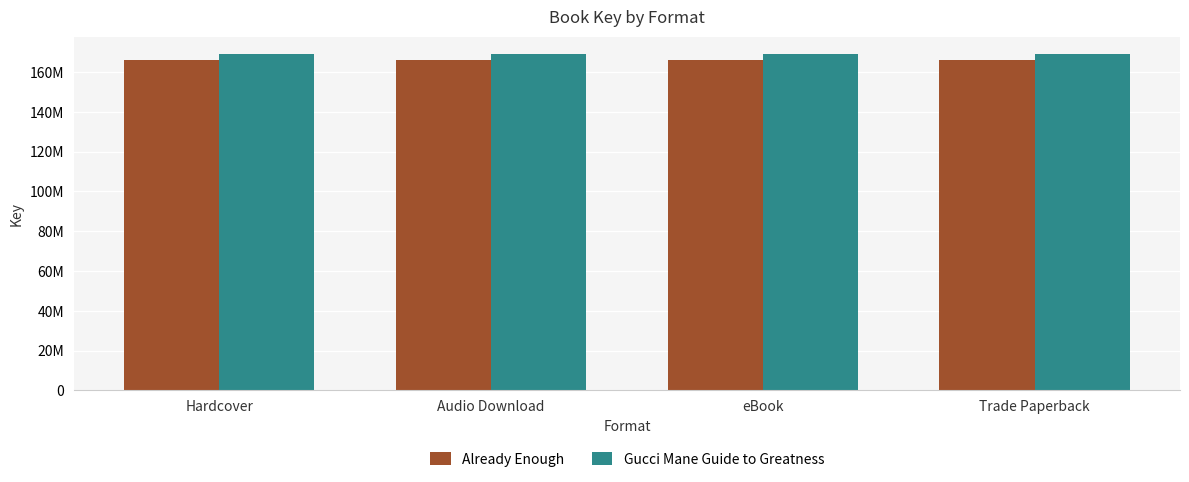

Which series has the largest range (max minus min)?

Already Enough